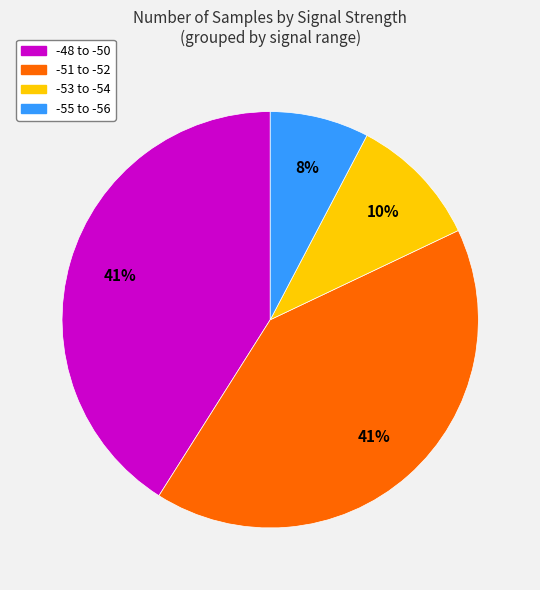

To the nearest percent, what is the average slice percentage?

25%